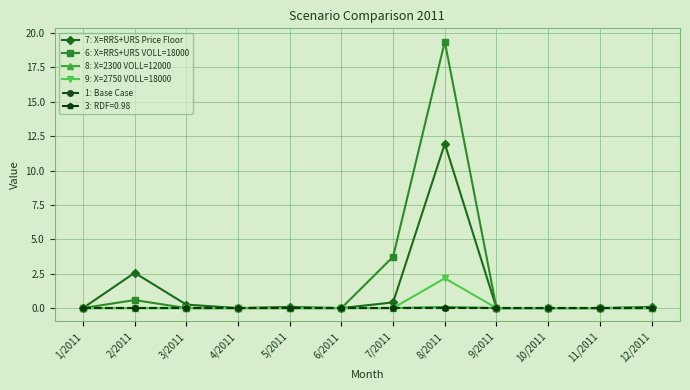

At which category is the sum across all series the highest?

8/2011